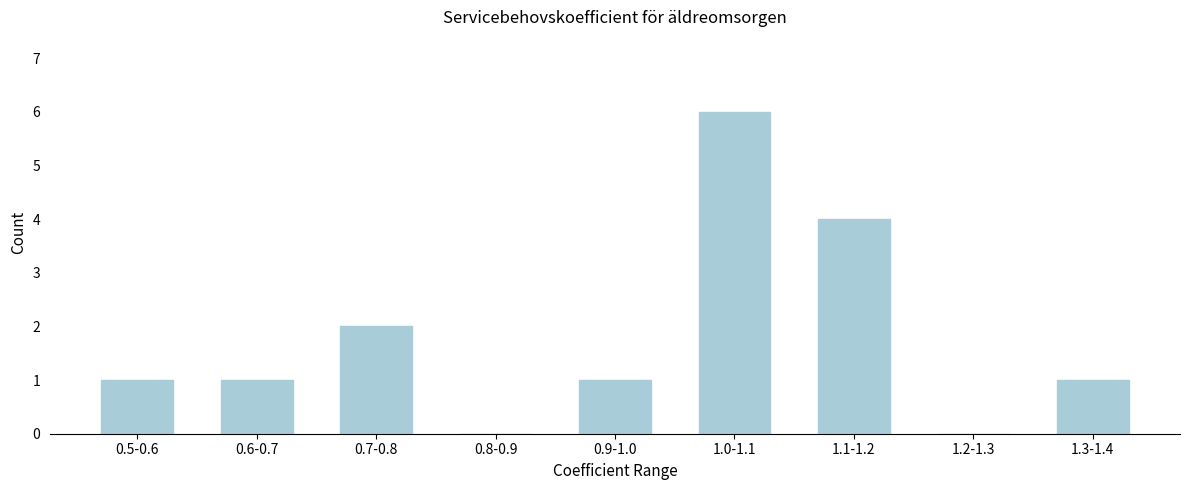

Reading left to right, transcribe all the data shown in this chart.

0.5-0.6=1	0.6-0.7=1	0.7-0.8=2	0.8-0.9=0	0.9-1.0=1	1.0-1.1=6	1.1-1.2=4	1.2-1.3=0	1.3-1.4=1